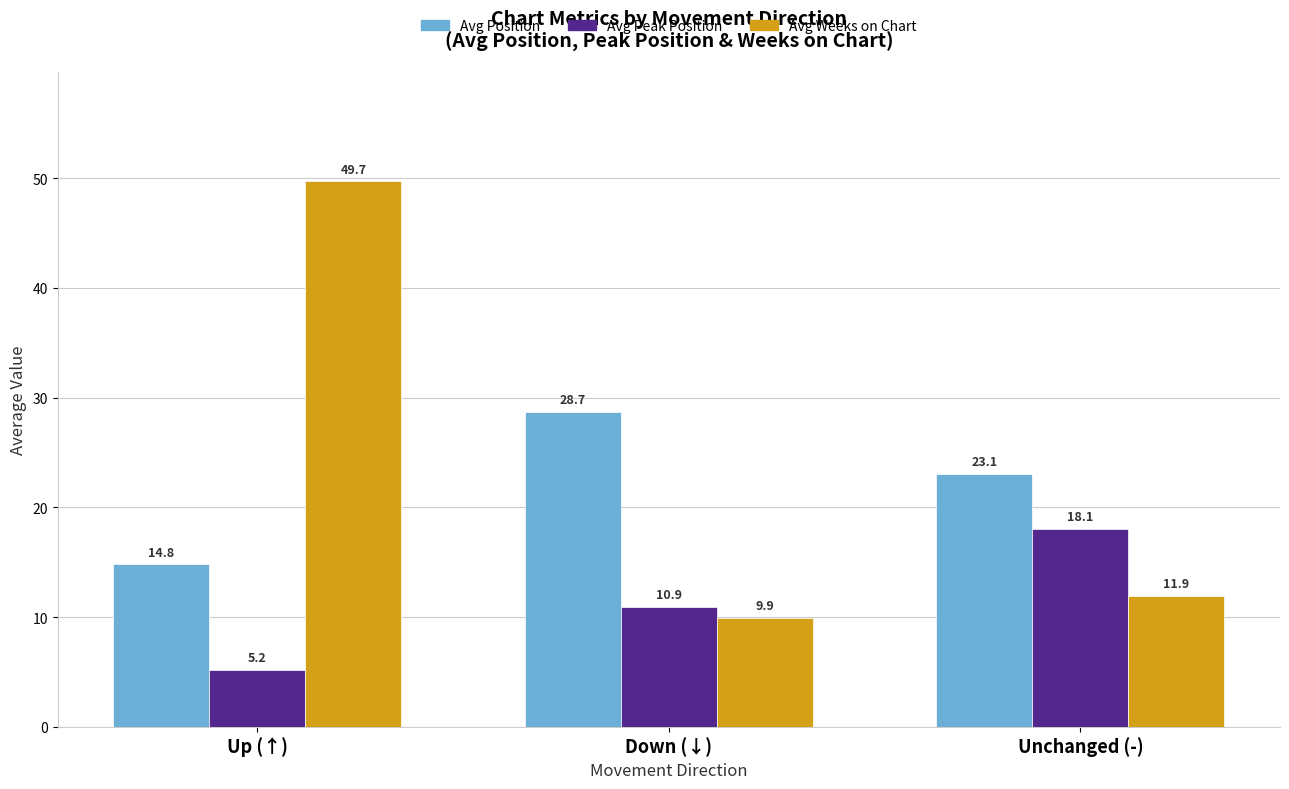

The Avg Peak Position series shows 5.2 at Up (↑). True or false?

True